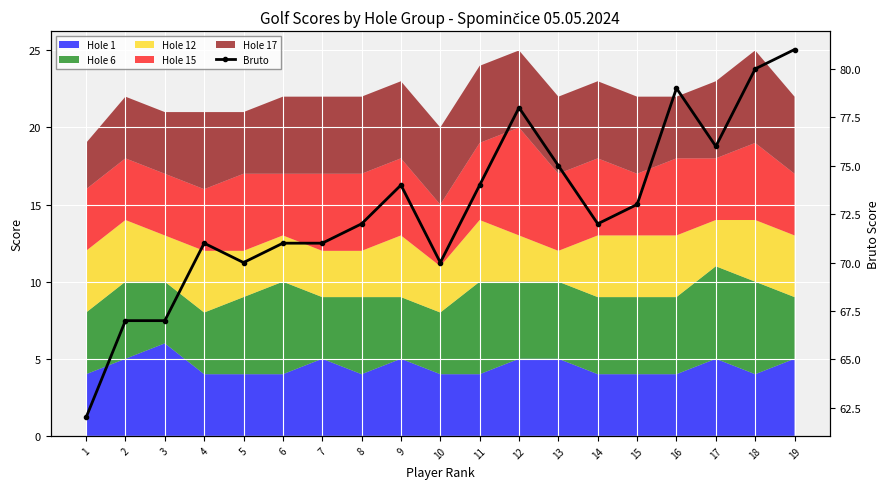

Which label corresponds to the smallest value in the chart?

1